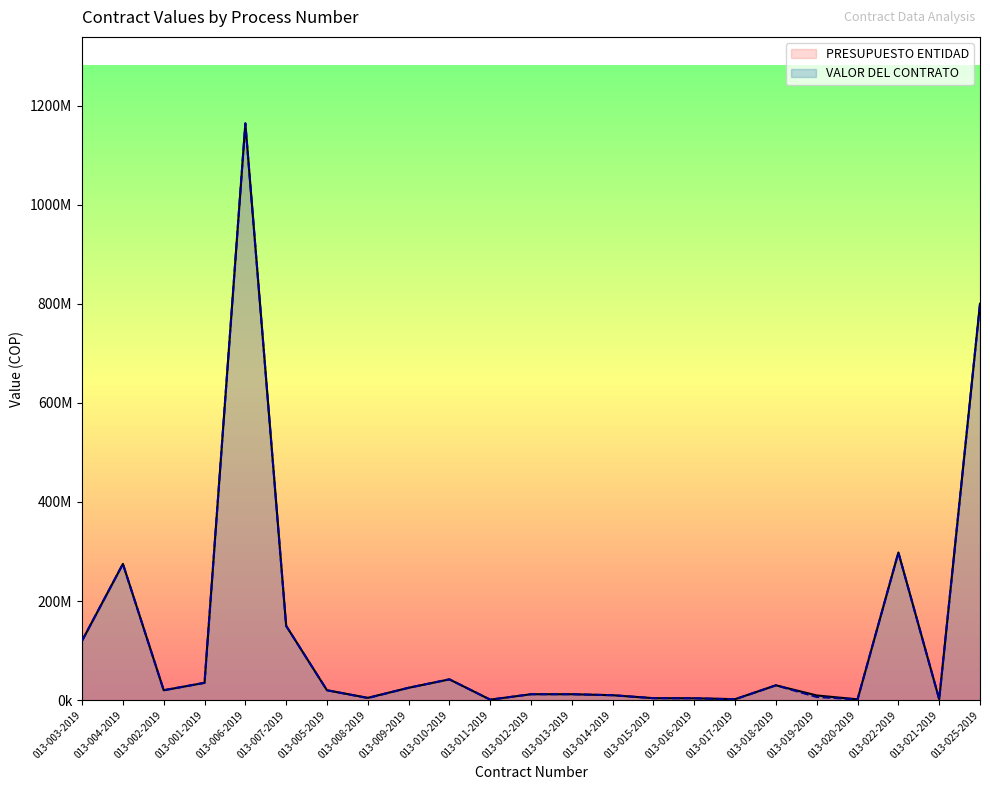

Reading left to right, list all the values displayed in this chart.

VALOR DEL CONTRATO: 120000000	275000000	20000000	35000000	1164000000	150000000	20000000	4194000	25000000	42000000	1000000	12000000	12000000	10000000	4000000	3800000	1798700	30000000	6381000	1652361	298000000	2000000	800000000
PRESUPUESTO ENTIDAD: 120000000	275000000	20000000	35000000	1164000000	150000000	20000000	4730000	25000000	42000000	1000000	12000000	12000000	10000000	4000000	3800000	2000000	30000000	9499200	1659267	298000000	2000000	800000000